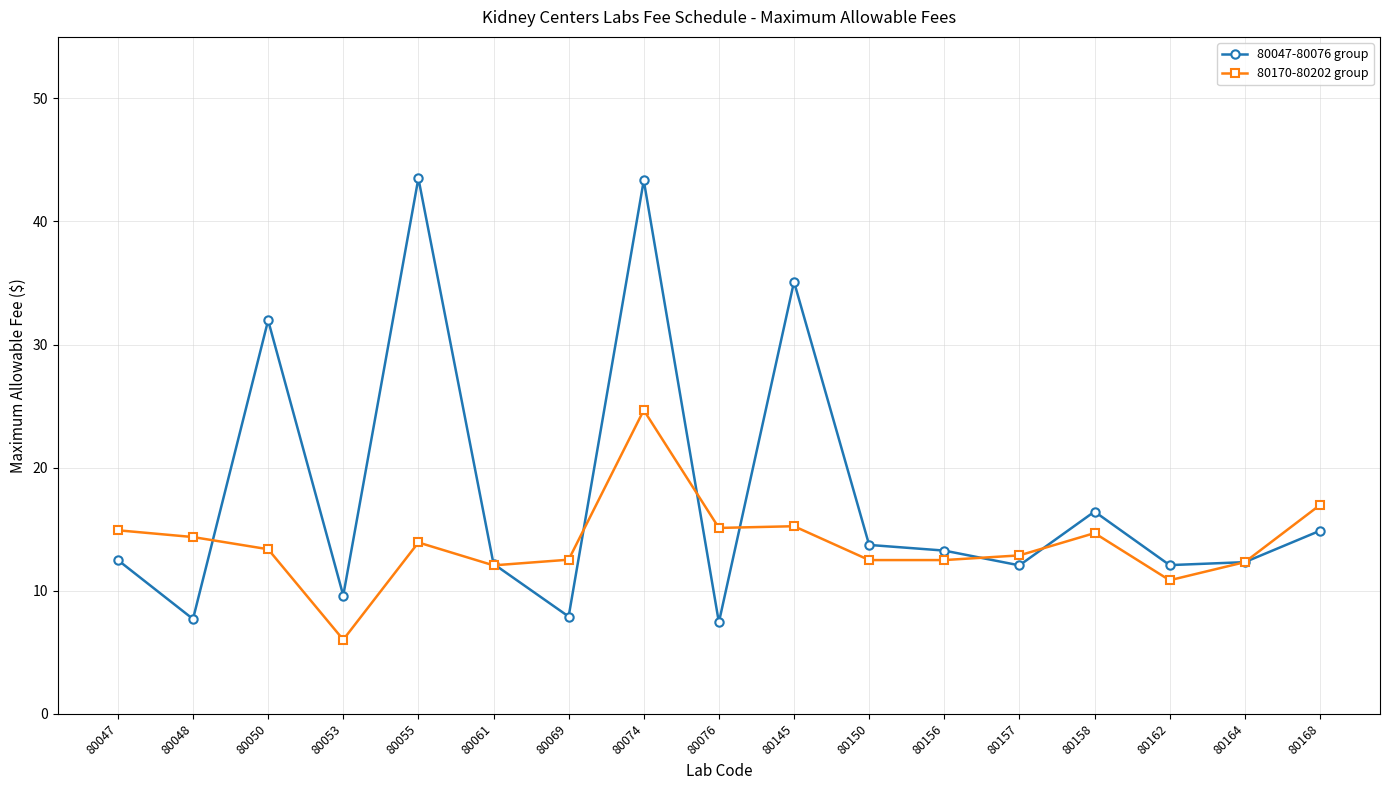

Count the number of data series in this chart.

2